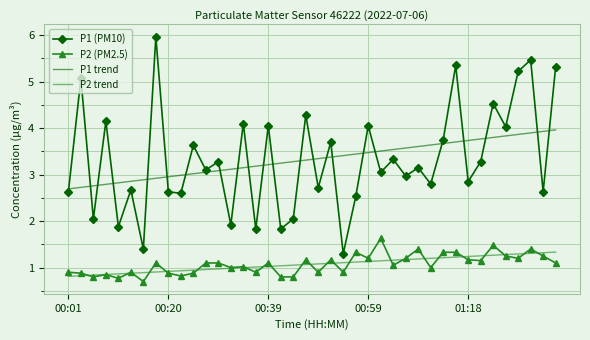

True or false: P2 (PM2.5) and P1 trend intersect in this chart.

False